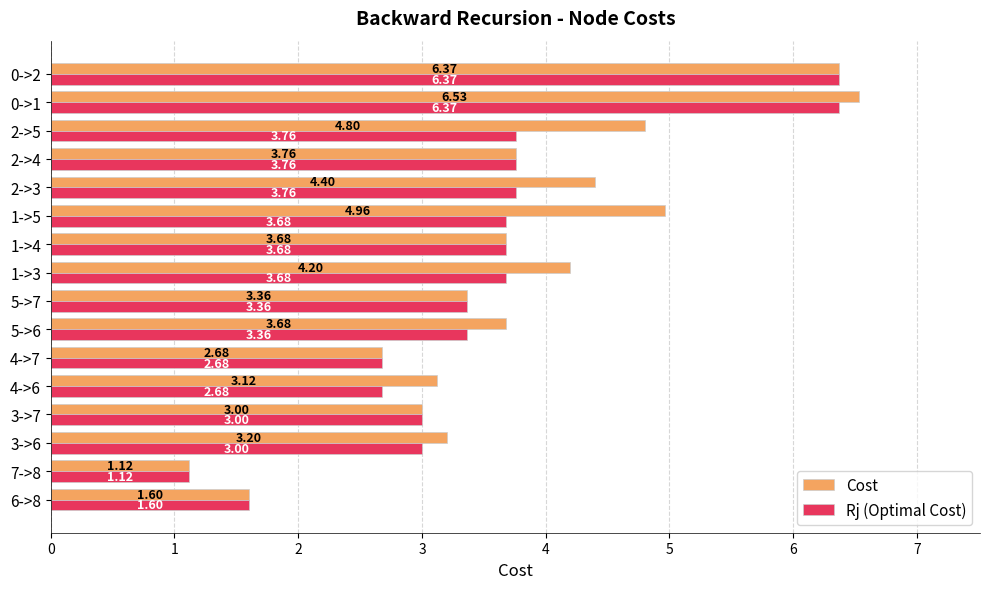

List the series in order of their overall mean, highest first.

Cost, Rj (Optimal Cost)